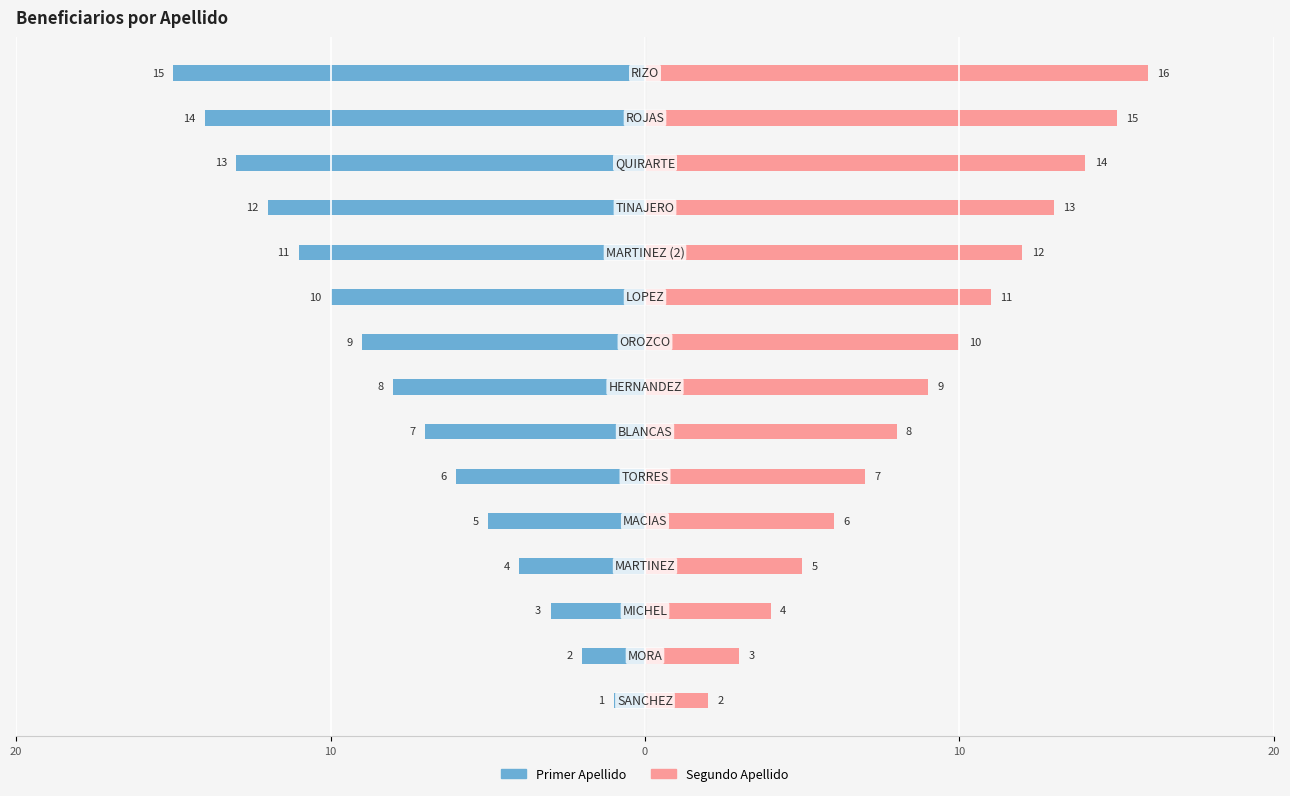

How many bars are there in total?

30